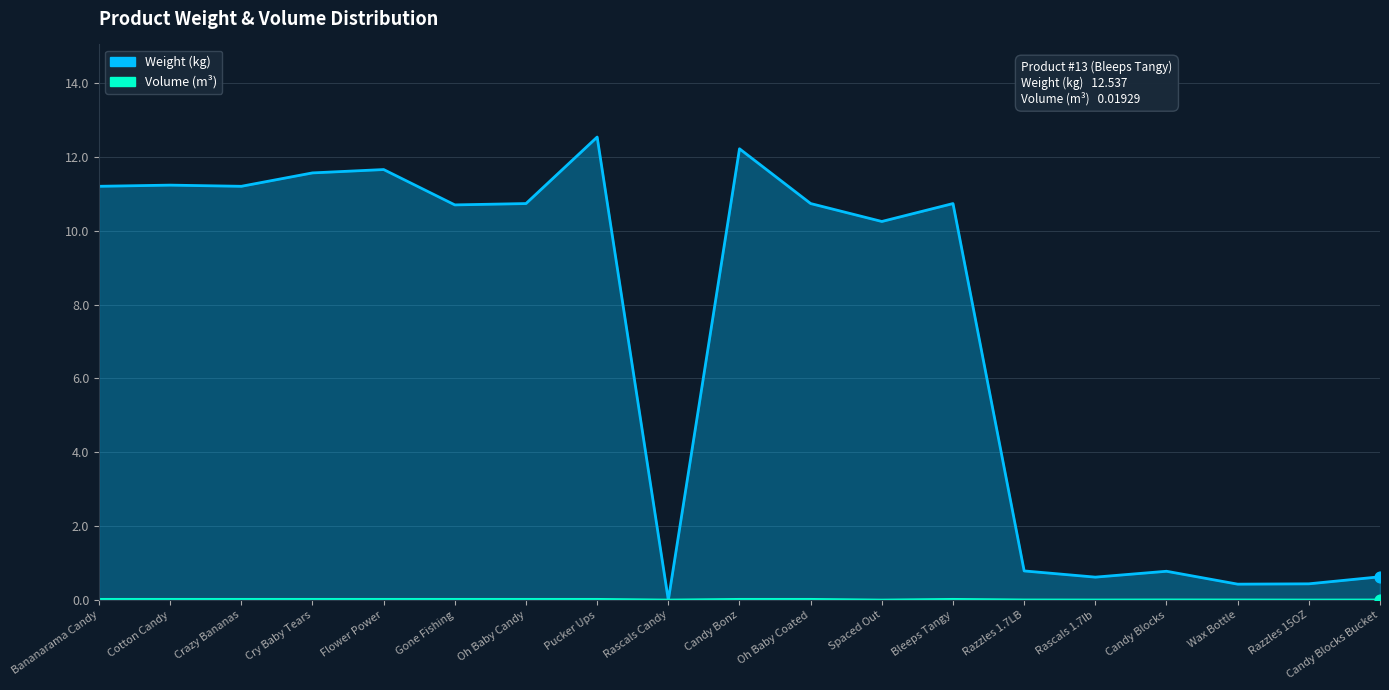

At which category is the sum across all series the highest?

Pucker Ups